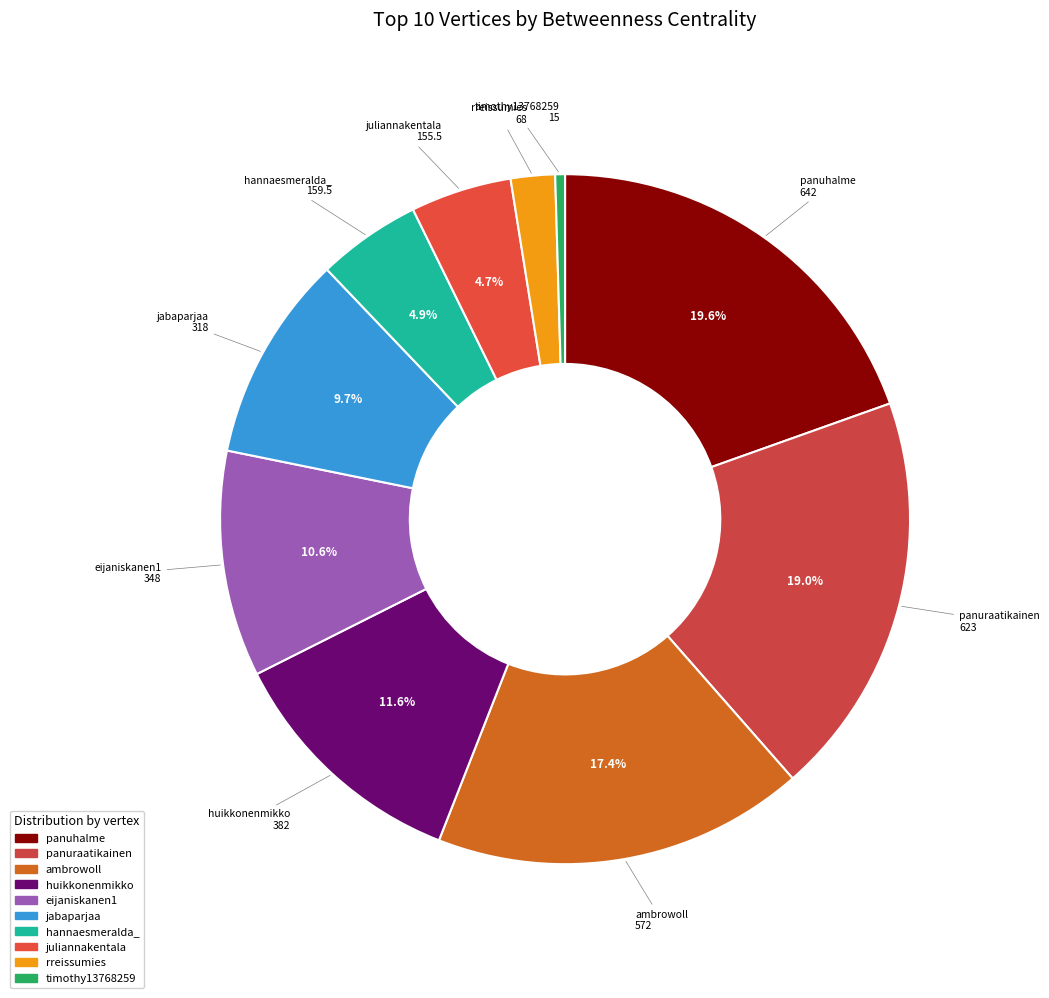

Is it true that juliannakentala is 5% of the pie?

True